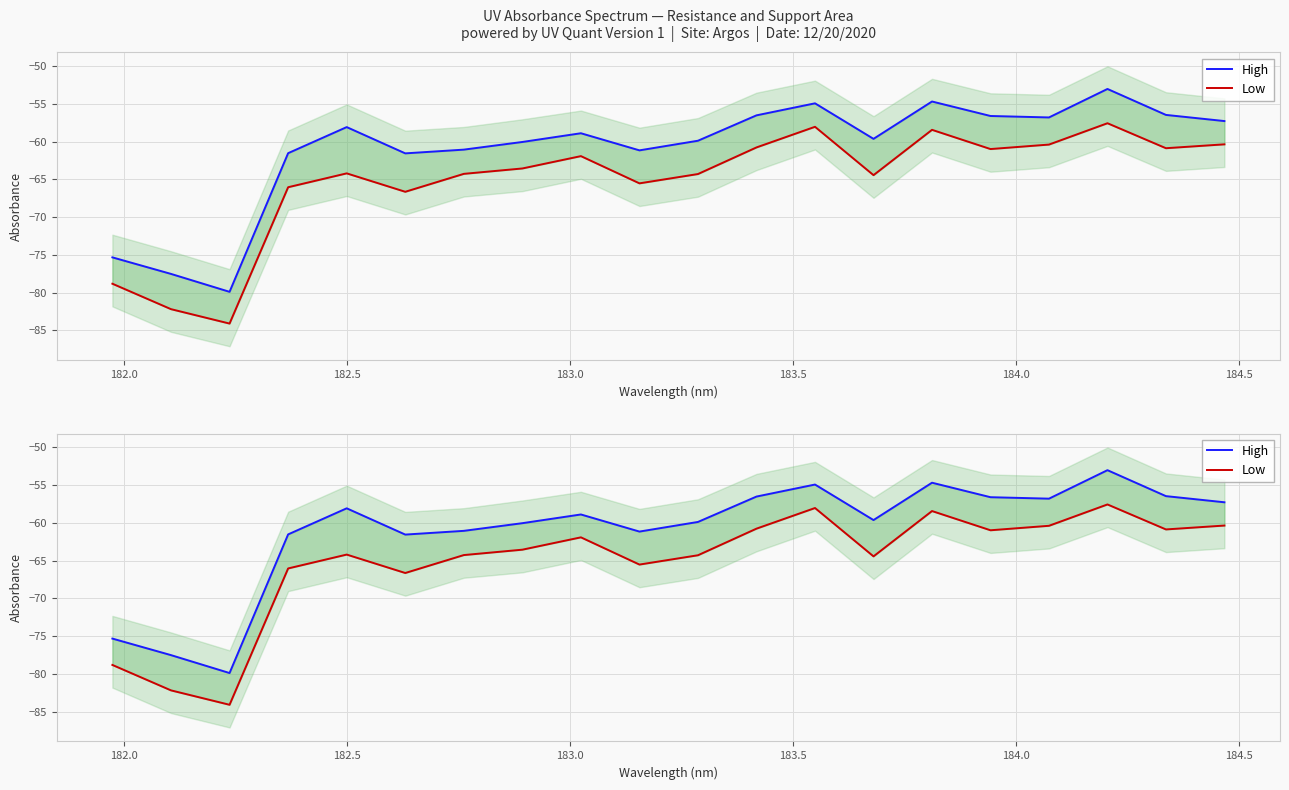

True or false: High and Low intersect in this chart.

False